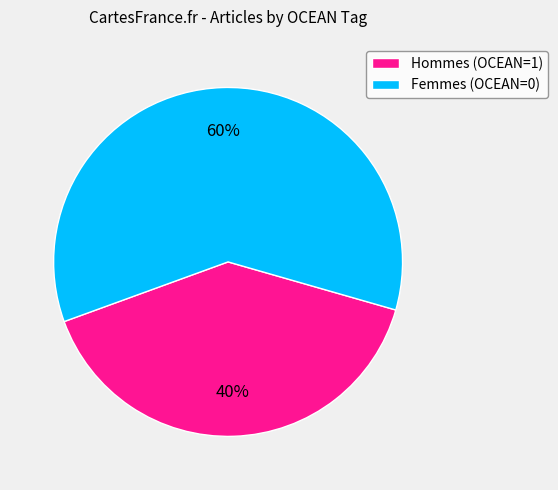

Rank the categories by value from highest to lowest.

Femmes (OCEAN=0), Hommes (OCEAN=1)